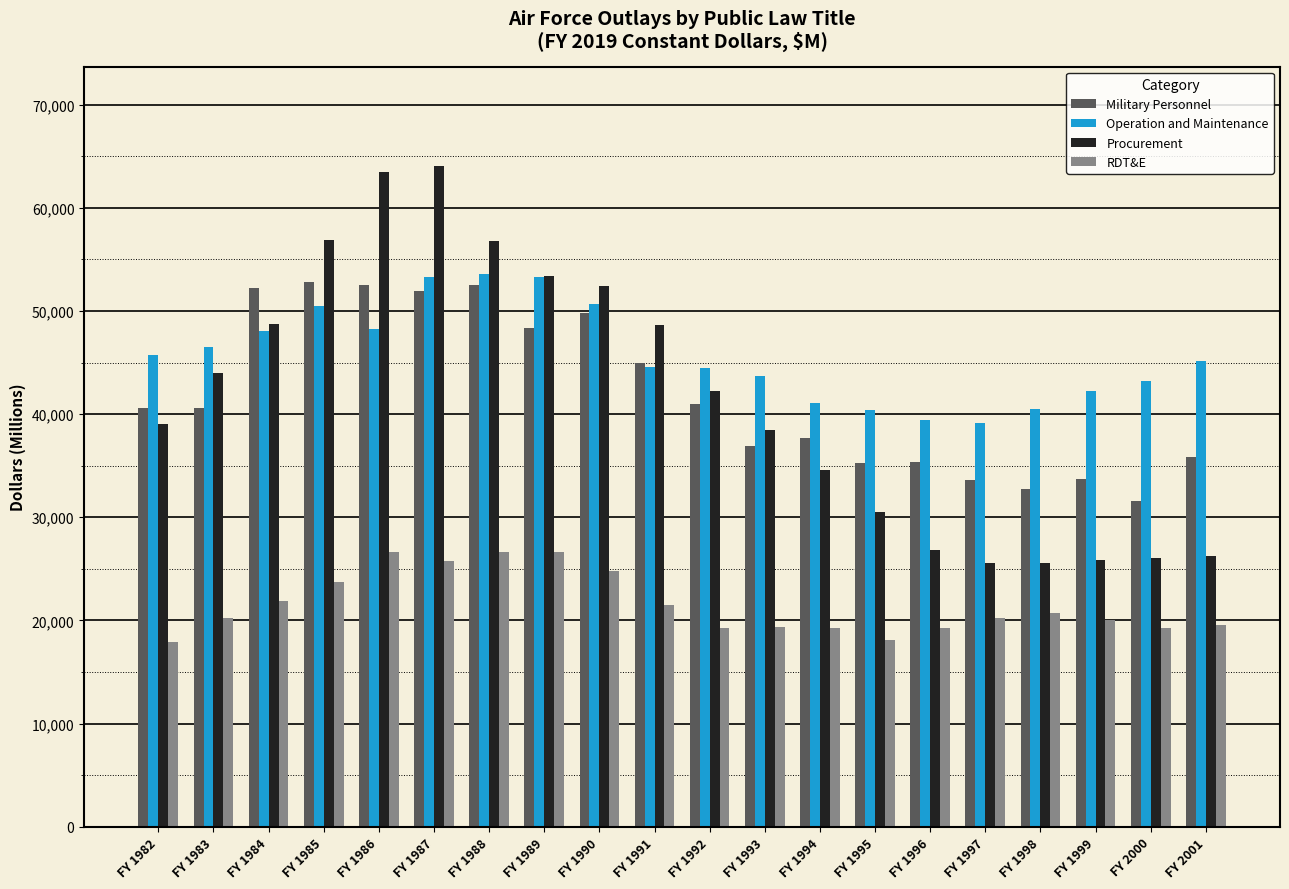

Which series has the largest total across all categories?

Operation and Maintenance